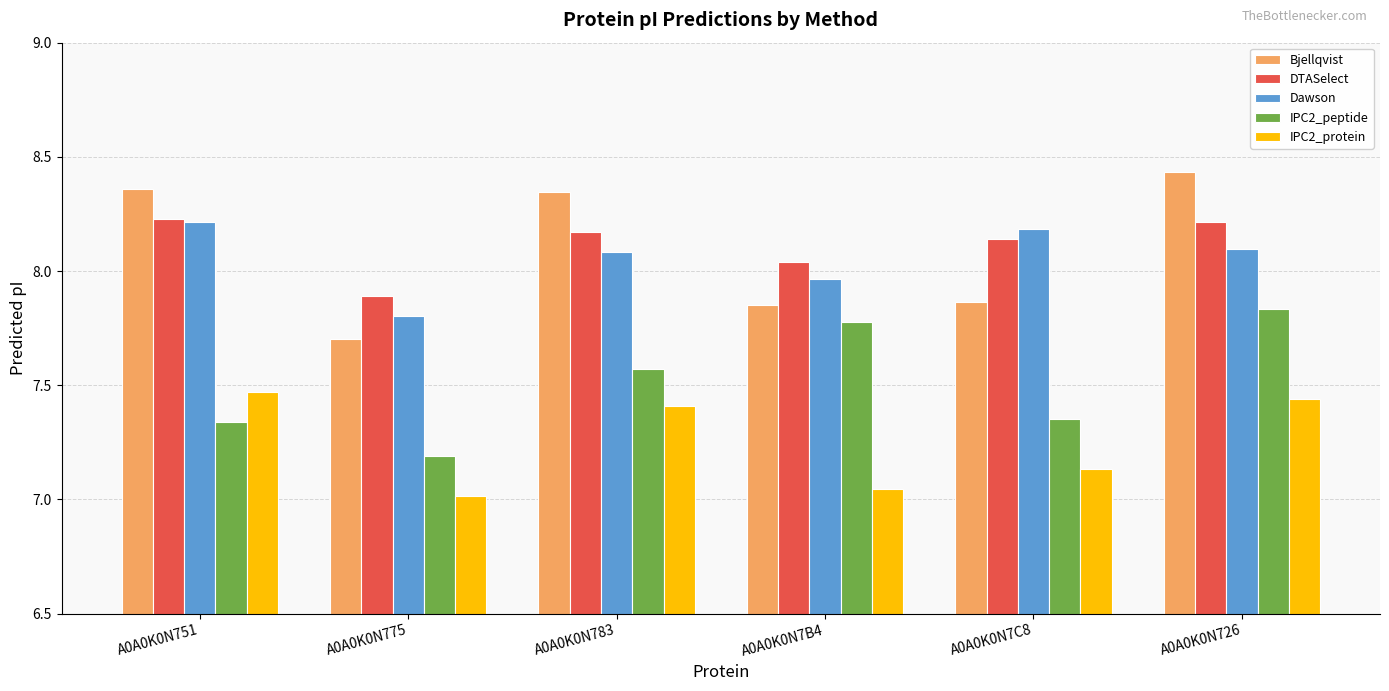

What are all the series names shown in the legend?

Bjellqvist, DTASelect, Dawson, IPC2_peptide, IPC2_protein